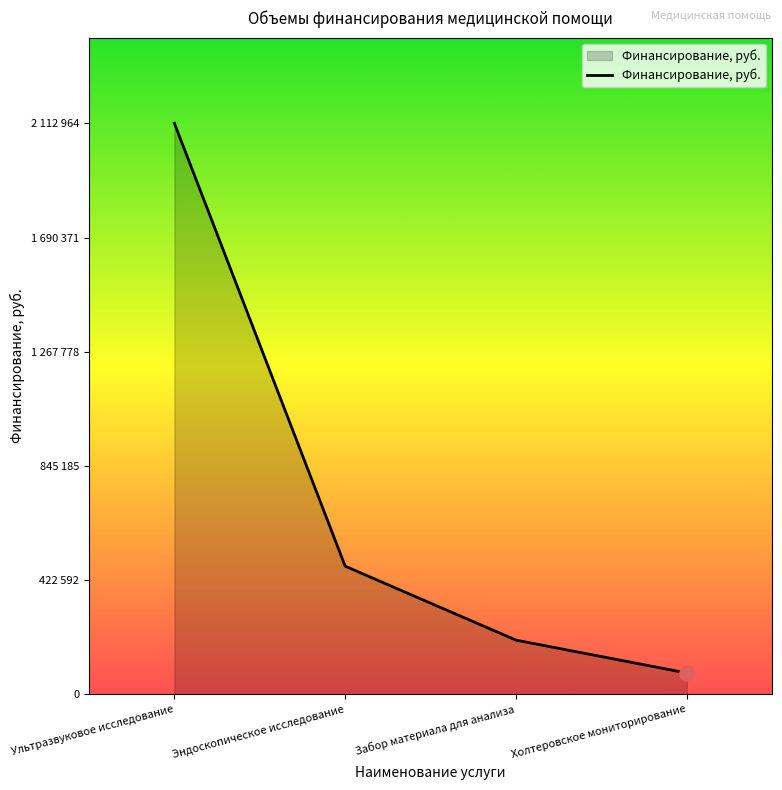

What is the change in value from Забор материала для анализа to Холтеровское мониторирование?

-121580